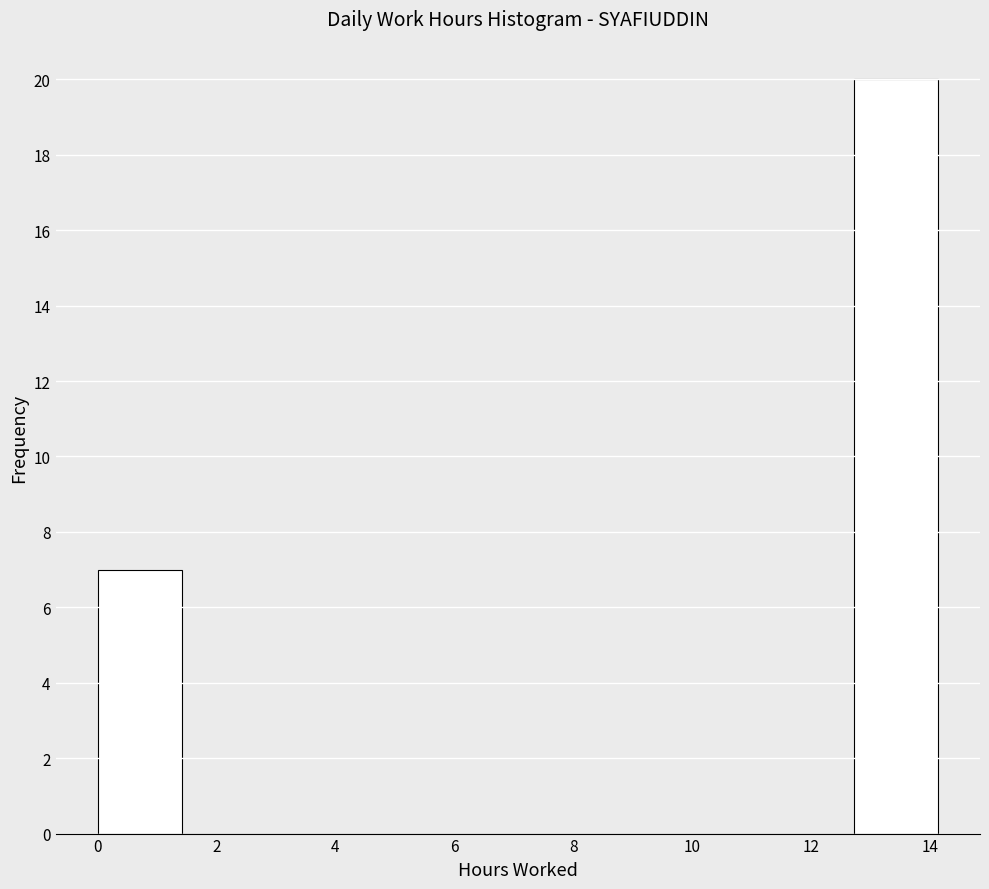

Reading left to right, list every bar in this chart as the range it spans on the x-axis followed by its height. Neither the bar edges nor the heights are printed on the chart, so give them approximately, as read against the axes.

0.0 to 1.4: 7
1.4 to 2.8: 0
2.8 to 4.2: 0
4.2 to 5.6: 0
5.6 to 7.0: 0
7.0 to 8.4: 0
8.4 to 9.8: 0
9.8 to 11.4: 0
11.4 to 12.8: 0
12.8 to 14.2: 20